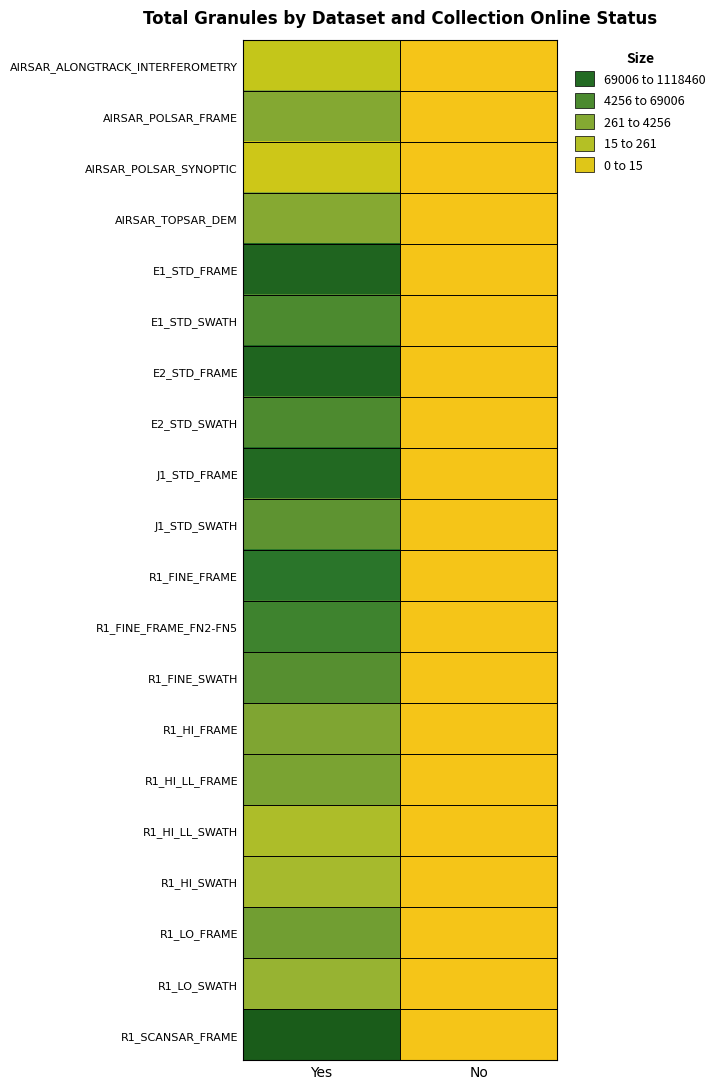

How many distinct data groups are displayed?

20